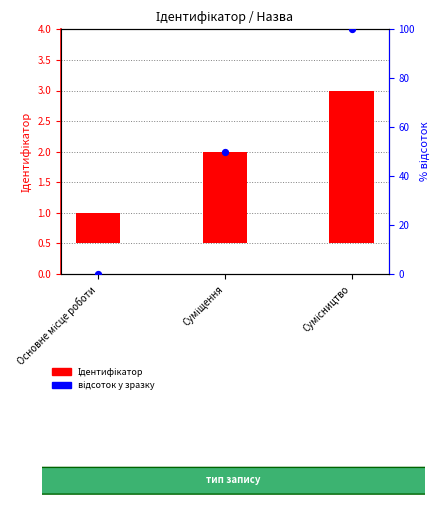

Which series reaches the maximum Y coordinate?

відсоток у зразку